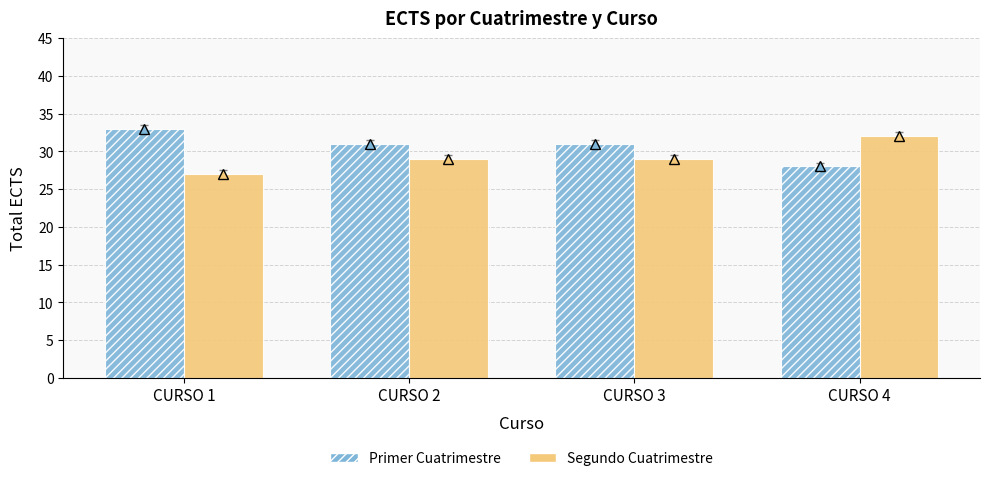

What is the difference between the highest and lowest values at CURSO 1?

6